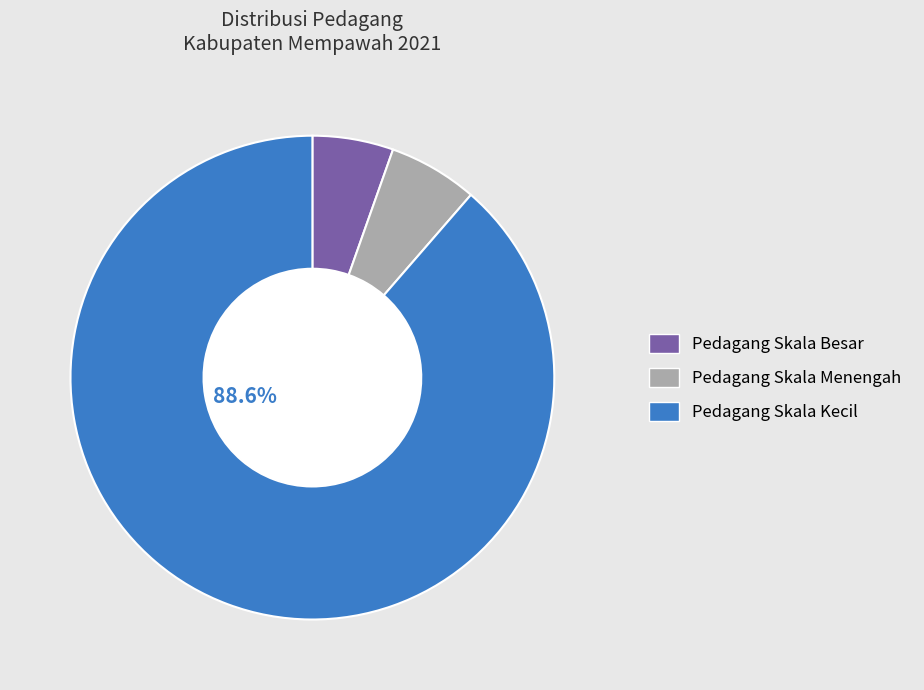

Does Pedagang Skala Kecil represent more than half of the total?

Yes